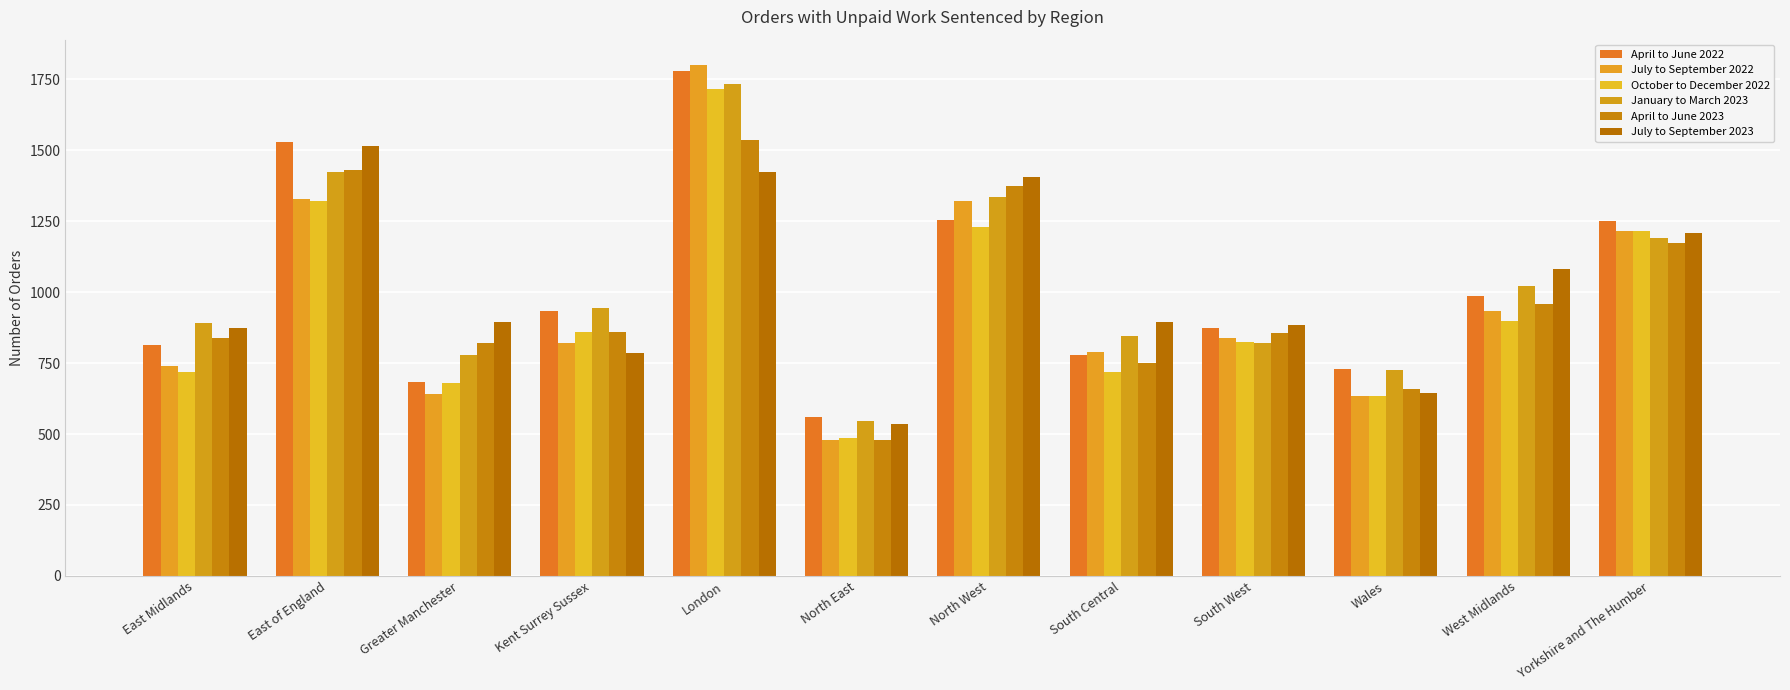

How many distinct data groups are displayed?

6